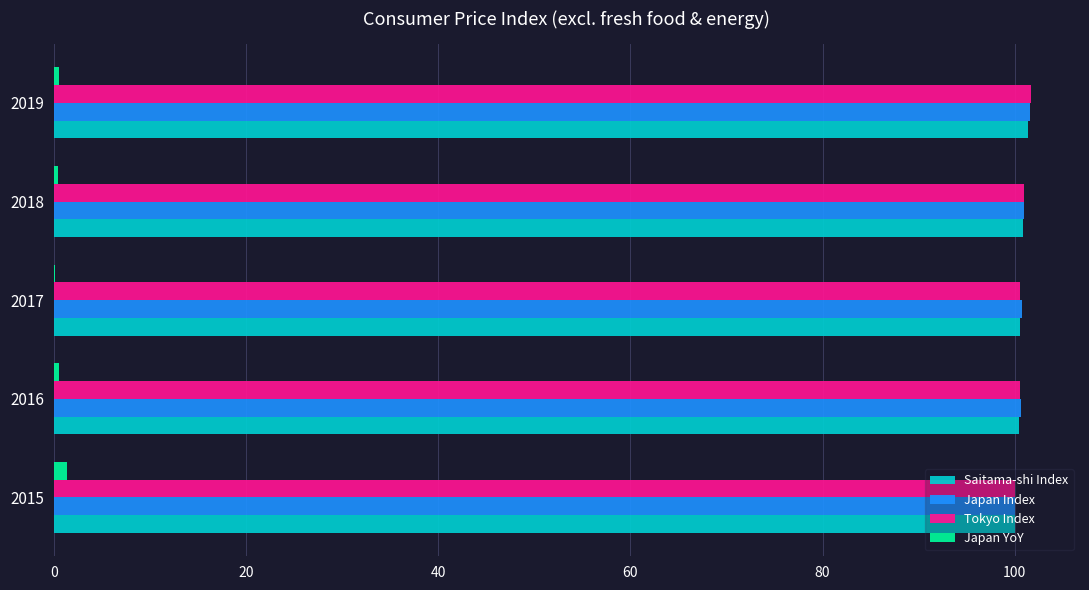

What is the greatest value displayed?

101.7